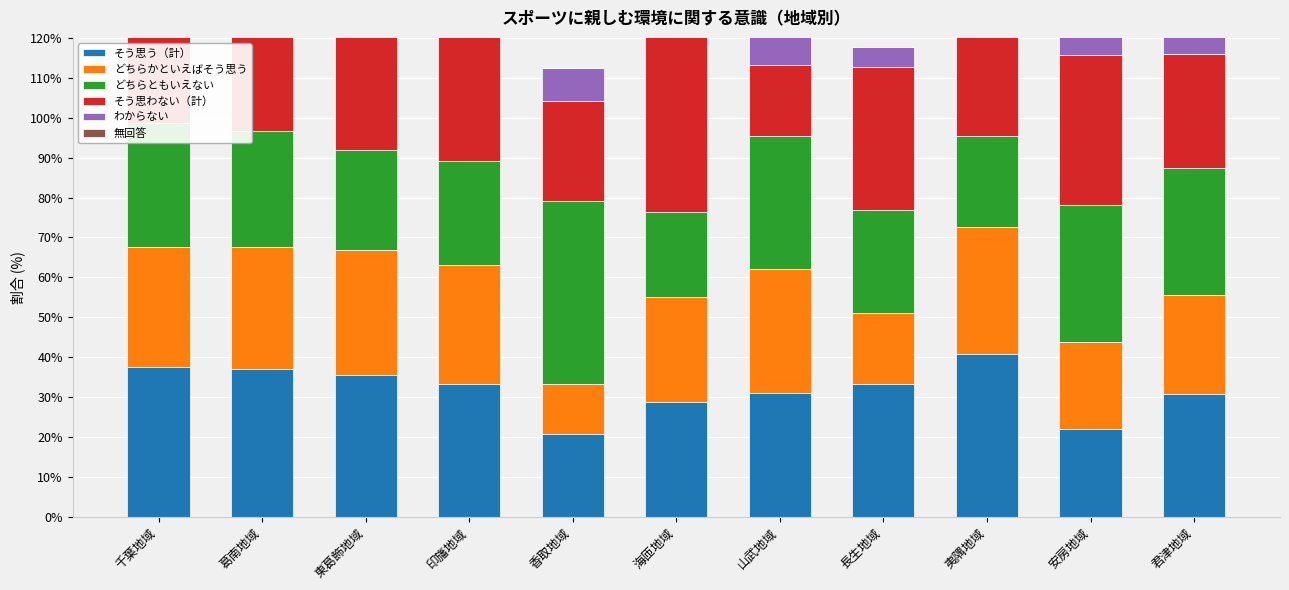

Which series has the largest range (max minus min)?

そう思わない（計）